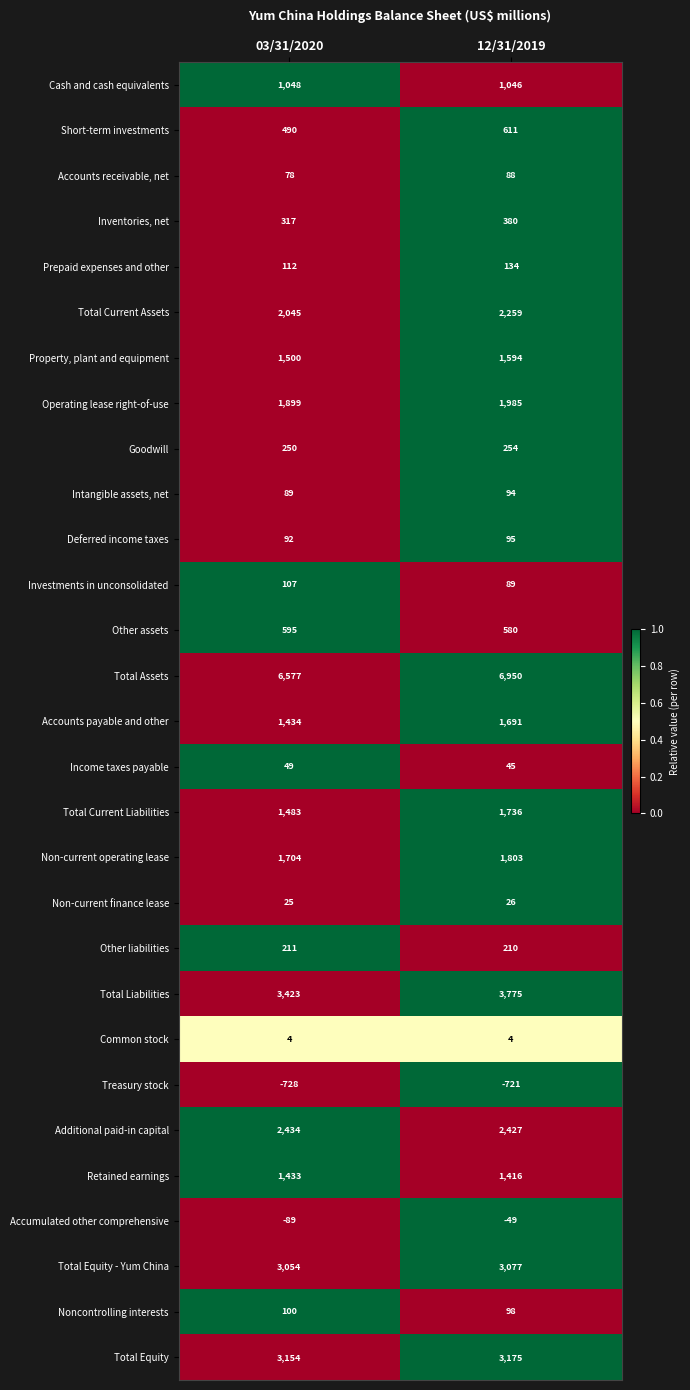

At how many categories does at least one series exceed 0?

2